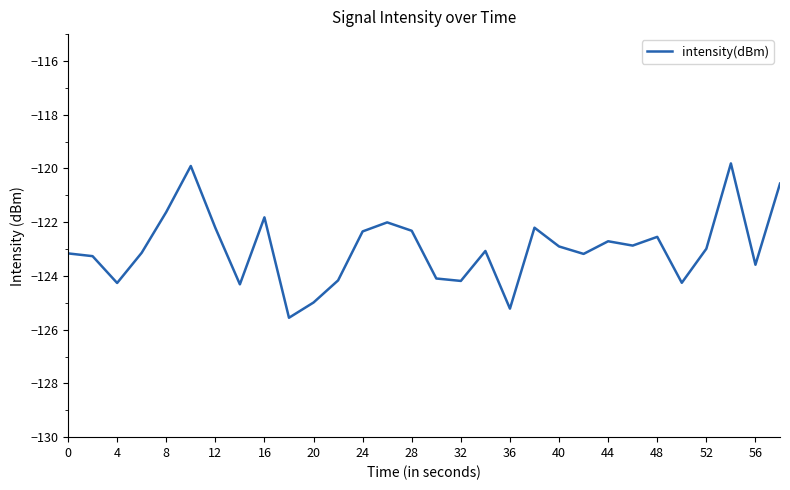

What is the greatest value displayed?

-119.8